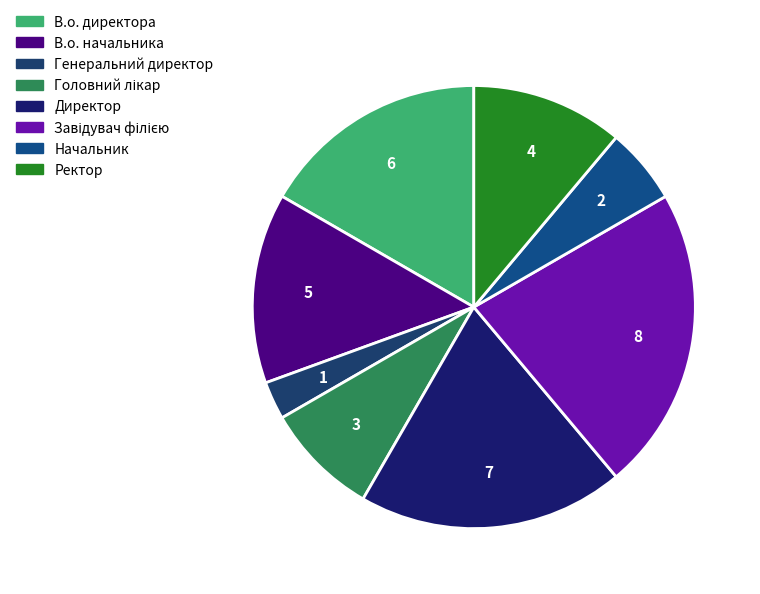

What is the largest slice in the pie chart?

Завідувач філією